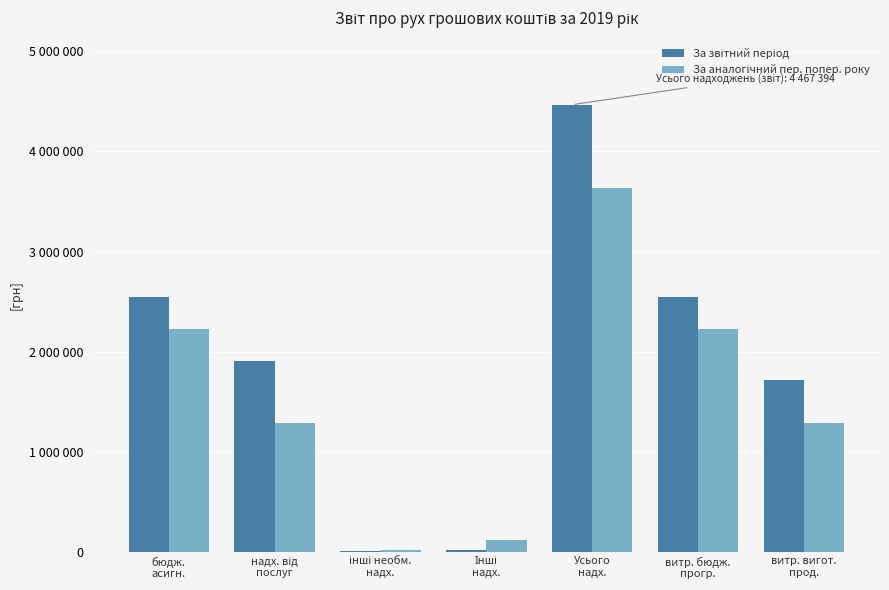

What is the minimum value for За звітний період?

8887